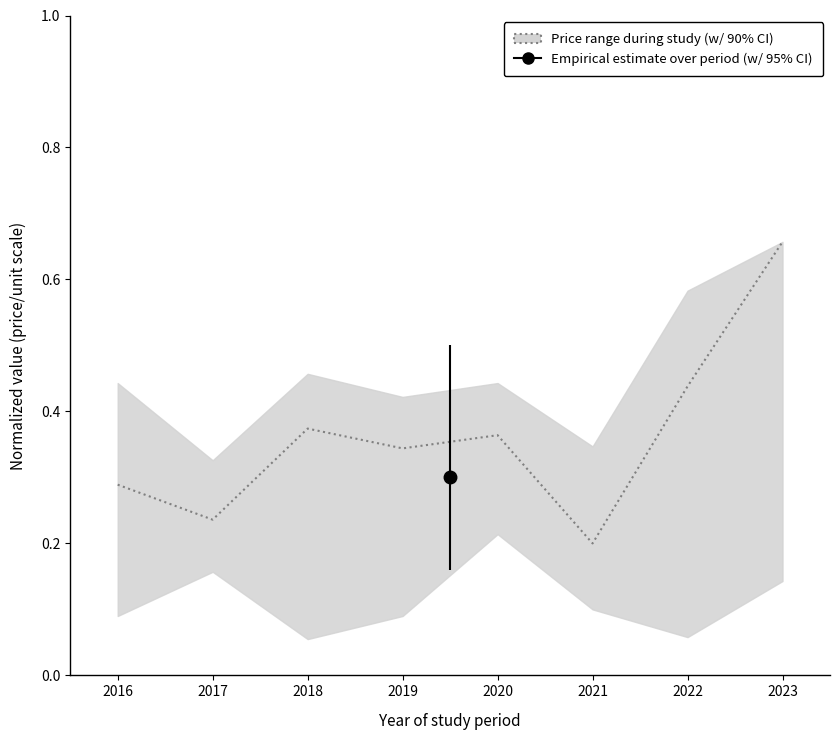

Rank the categories by value from highest to lowest.

2023, 2022, 2018, 2020, 2019, 2016, 2017, 2021